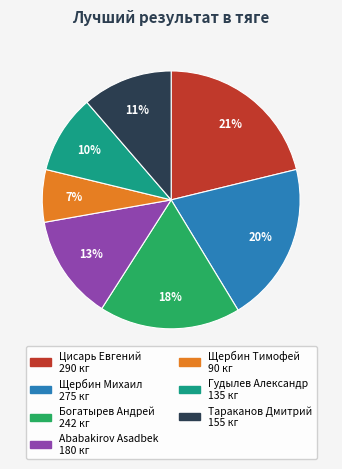

Is it true that Ababakirov Asadbek is 2% of the pie?

False